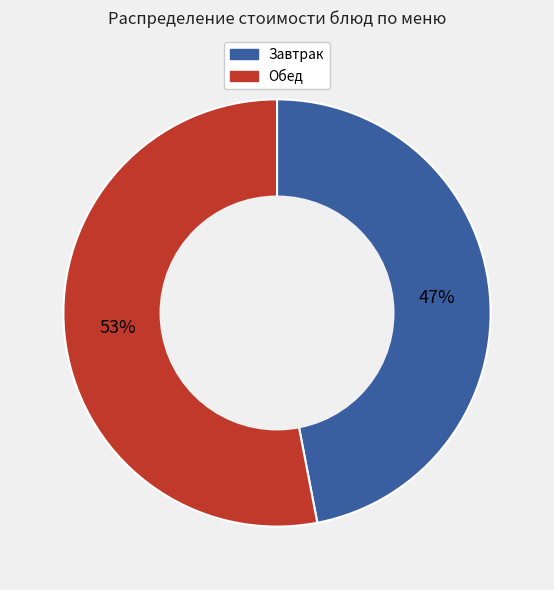

To the nearest percent, what is the average slice percentage?

50%